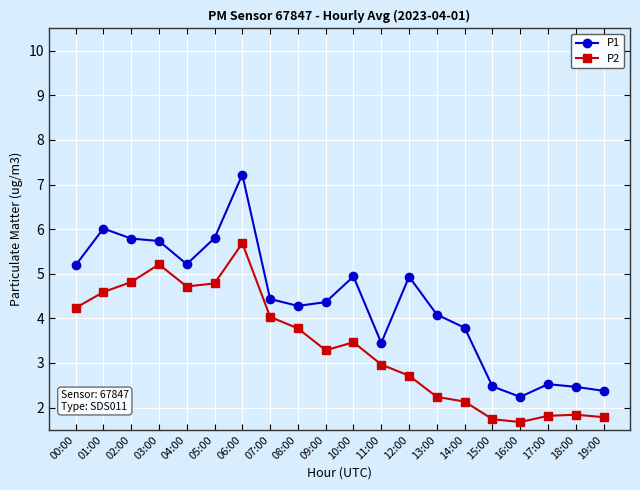

How many lines are shown in the chart?

2